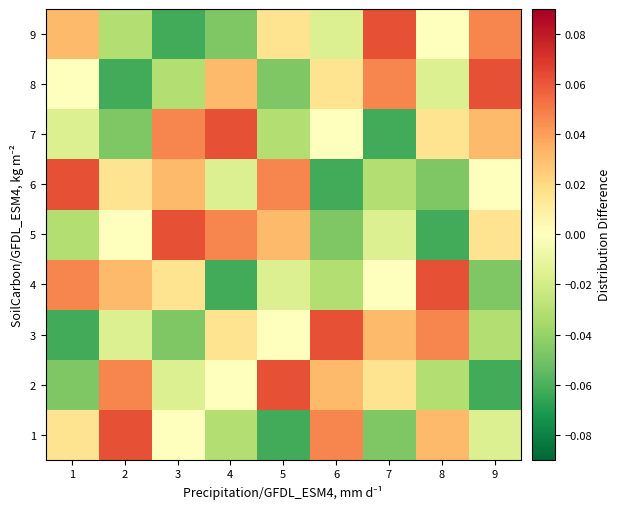

At which category is the sum across all series the highest?

1